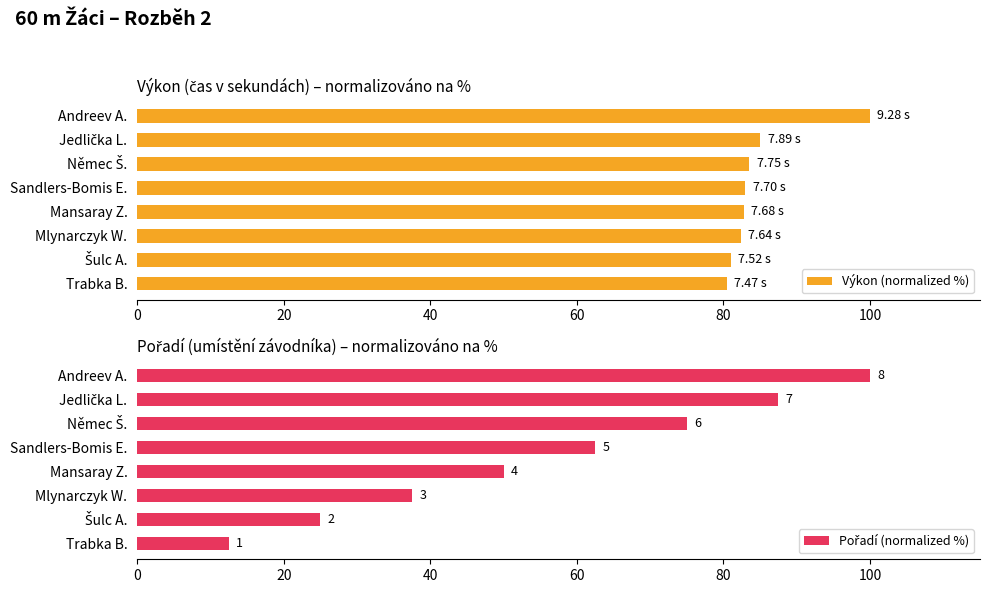

What is the sum of all Výkon (normalized %) values?

678.1